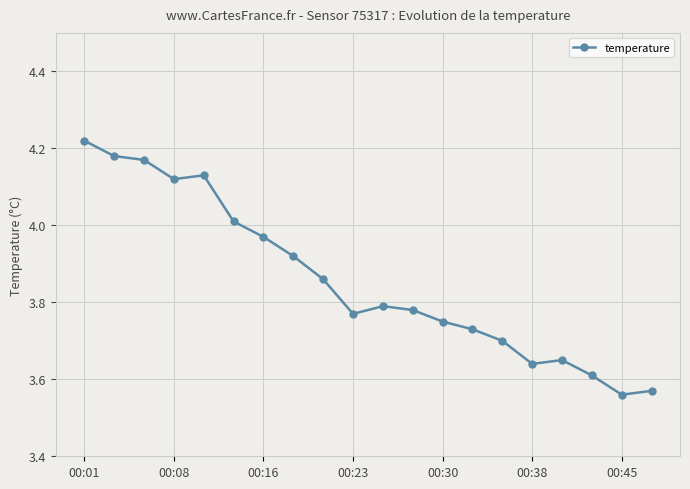

What is the difference between the maximum and minimum values?

0.7